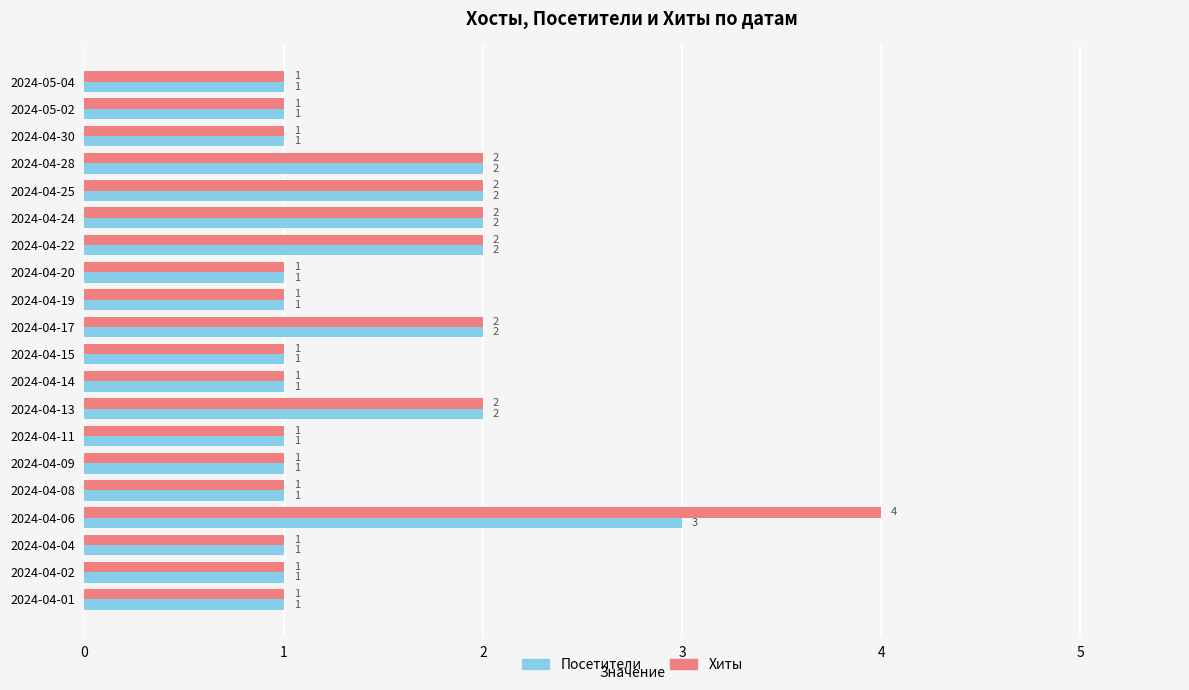

What is the difference between the maximum and minimum values in the Хиты series?

3